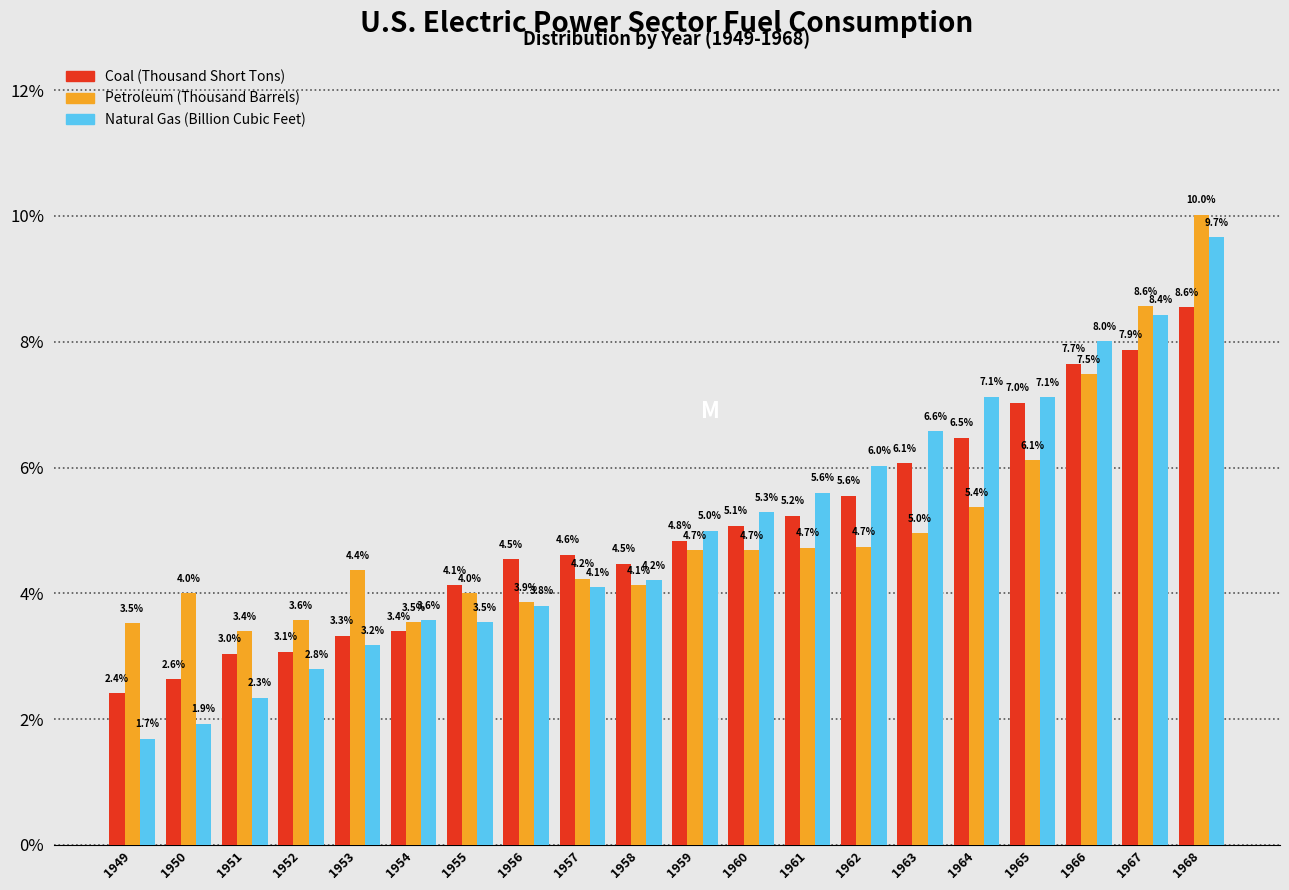

Reading left to right, extract all data points from this chart.

Coal: 1949=2.4	1950=2.6	1951=3.0	1952=3.1	1953=3.3	1954=3.4	1955=4.1	1956=4.5	1957=4.6	1958=4.5	1959=4.8	1960=5.1	1961=5.2	1962=5.6	1963=6.1	1964=6.5	1965=7.0	1966=7.7	1967=7.9	1968=8.6
Petroleum: 1949=3.5	1950=4.0	1951=3.4	1952=3.6	1953=4.4	1954=3.5	1955=4.0	1956=3.9	1957=4.2	1958=4.1	1959=4.7	1960=4.7	1961=4.7	1962=4.7	1963=5.0	1964=5.4	1965=6.1	1966=7.5	1967=8.6	1968=10.0
Natural Gas: 1949=1.7	1950=1.9	1951=2.3	1952=2.8	1953=3.2	1954=3.6	1955=3.5	1956=3.8	1957=4.1	1958=4.2	1959=5.0	1960=5.3	1961=5.6	1962=6.0	1963=6.6	1964=7.1	1965=7.1	1966=8.0	1967=8.4	1968=9.7